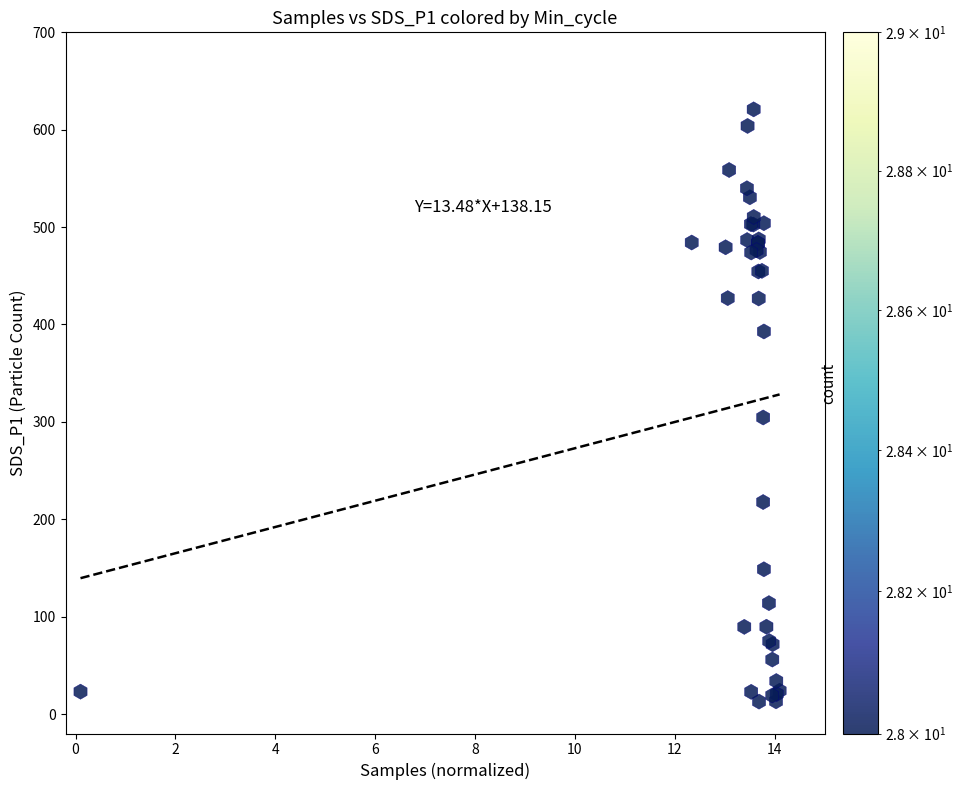

What Y value in the scatter plot is closest to 316?

304.5